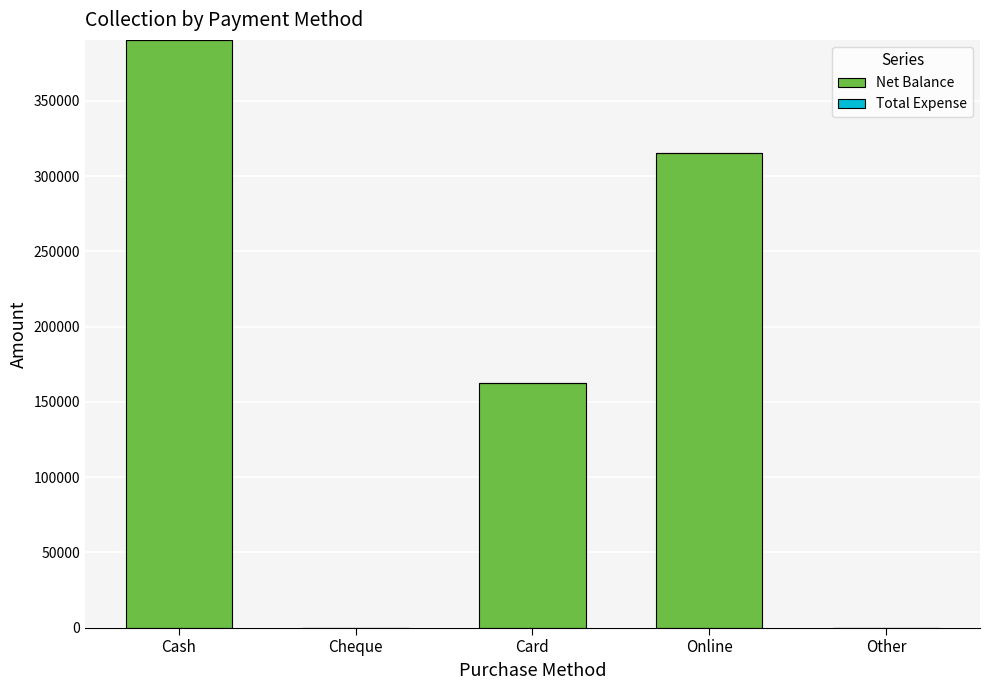

True or false: the data shows 0 at Other.

True